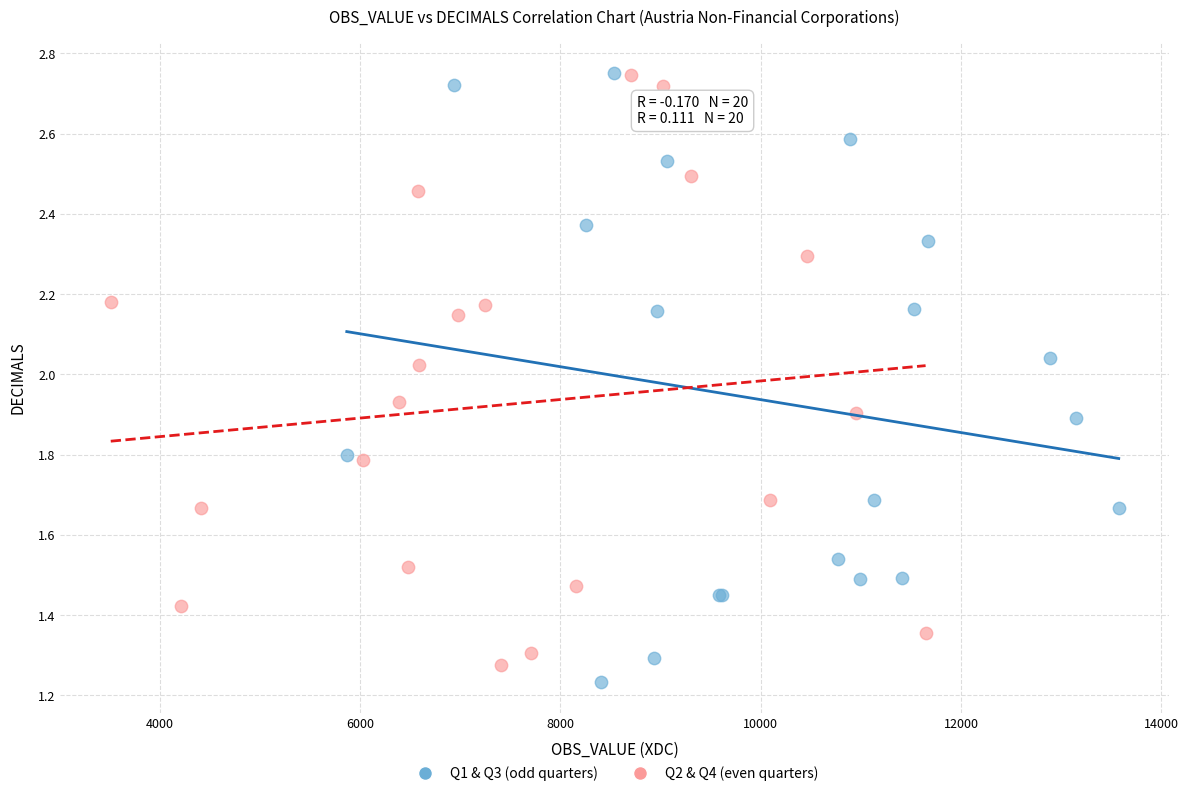

Which series has the widest spread of Y values?

Q1 & Q3 (odd quarters)